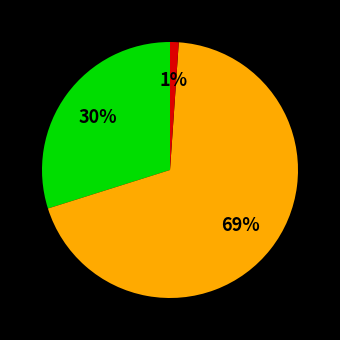

To the nearest percent, what is the difference between the largest and smallest slice percentages?

68%